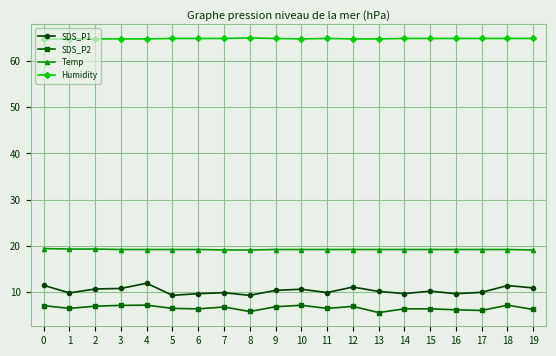

Read the SDS_P1 value at 17.

9.9